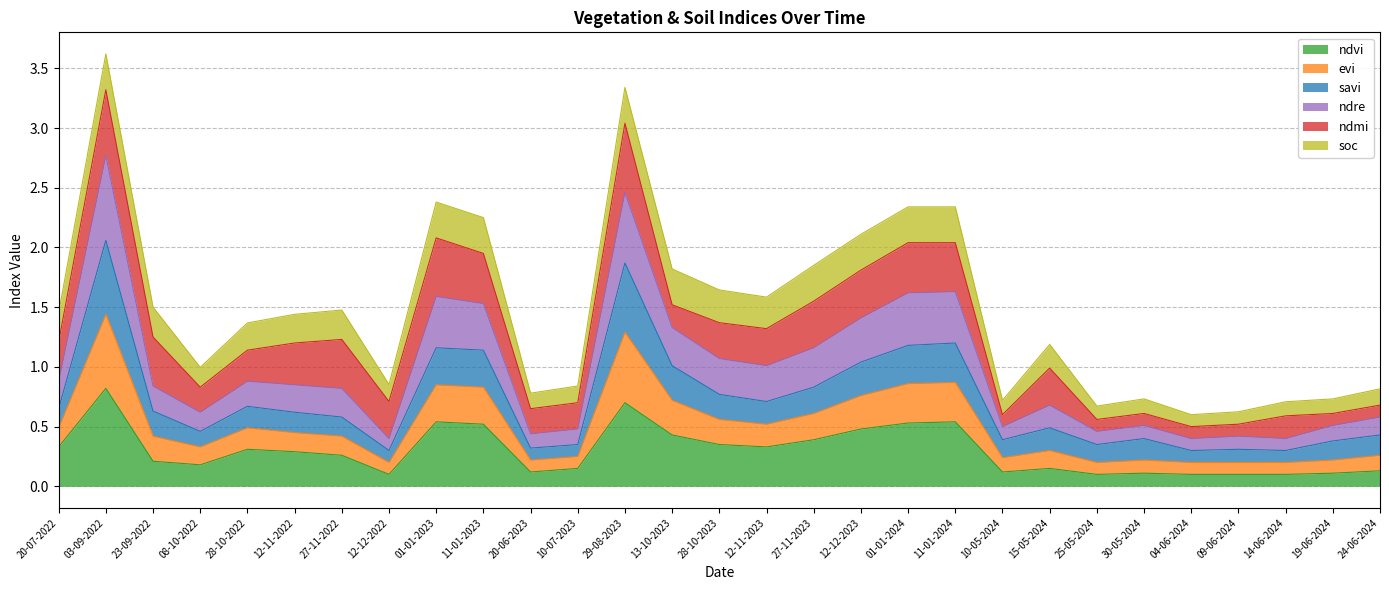

Which category has the highest value in the ndvi series?

03-09-2022